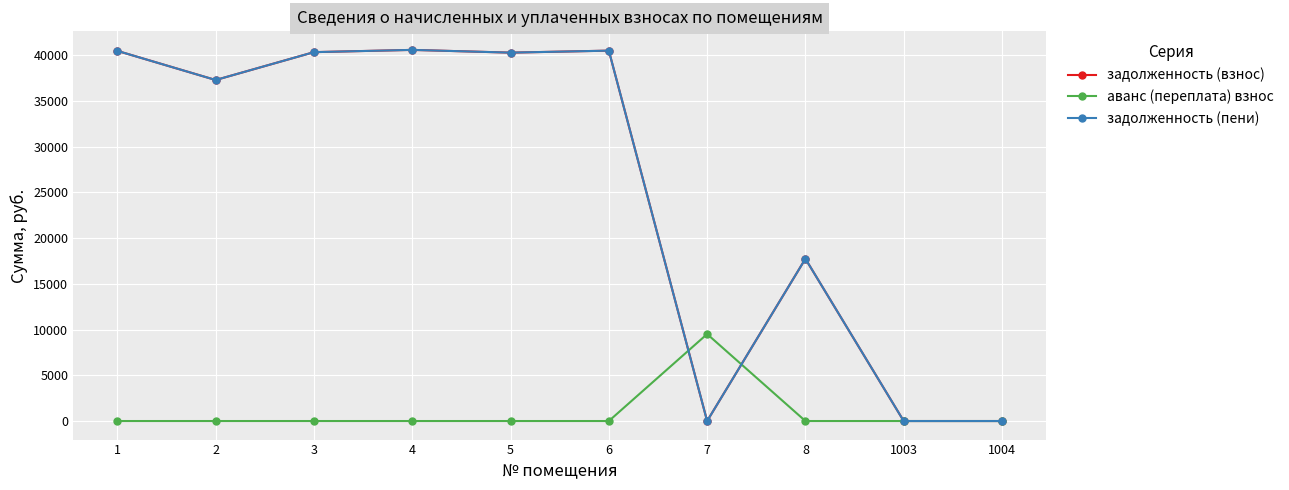

True or false: задолженность (пени) and задолженность (взнос) cross at least once.

False